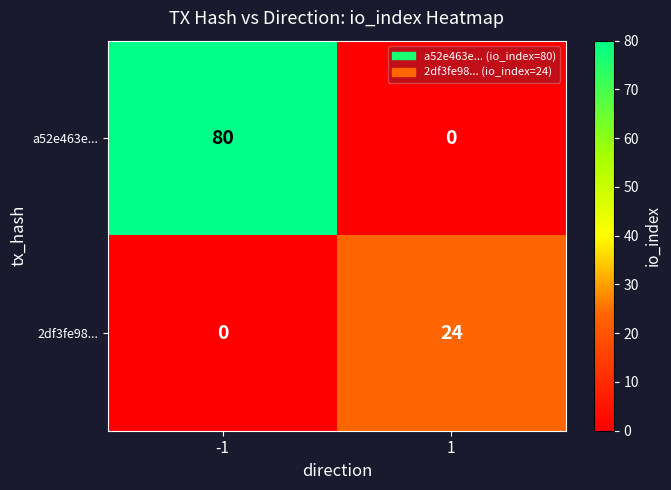

The value of a52e463e... at 1 is 39. True or false?

False